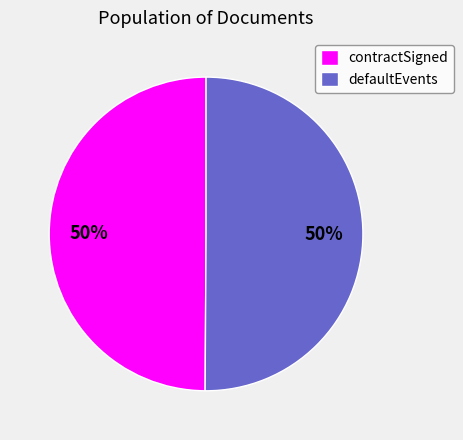

The contractSigned slice represents 50% of the pie. True or false?

True